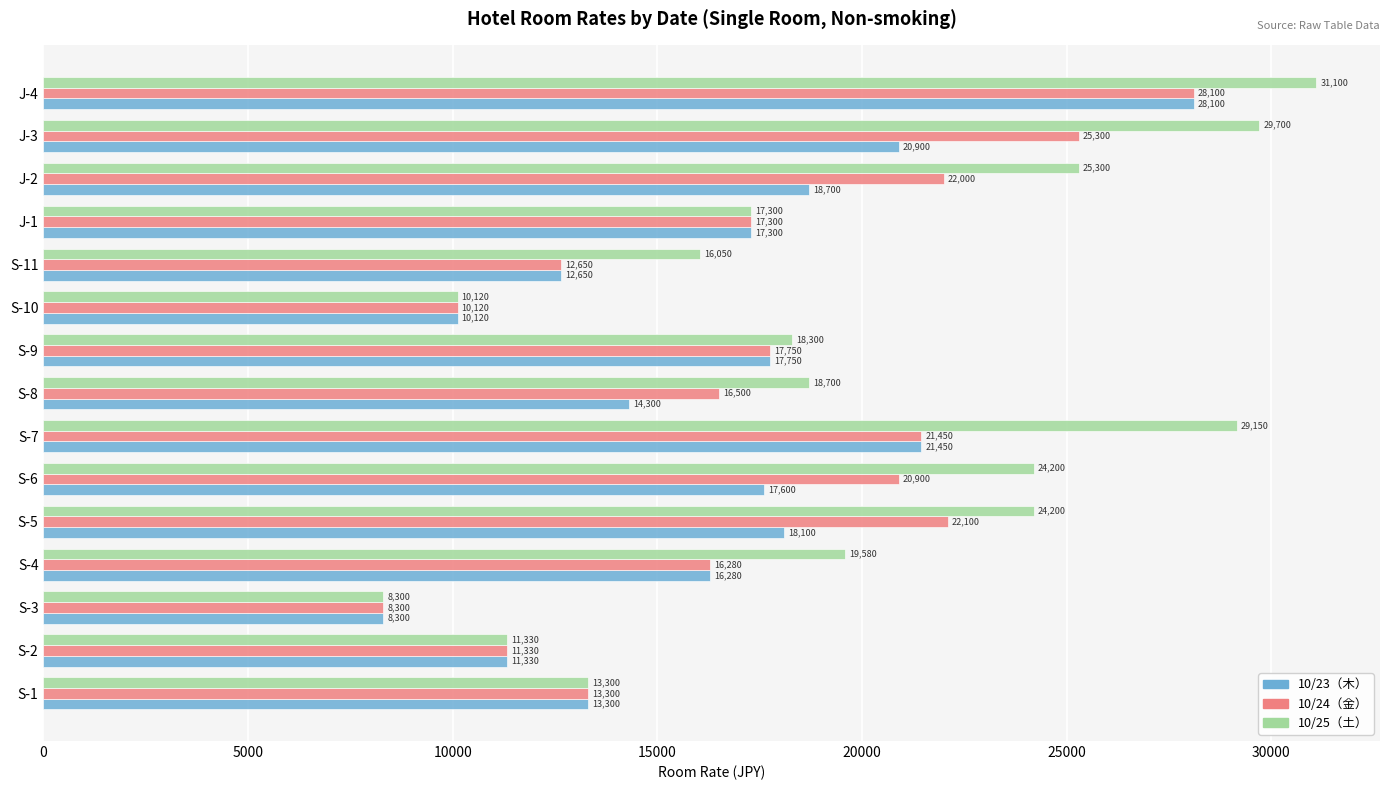

List the labels in order of 10/24（金） value, largest first.

J-4, J-3, S-5, J-2, S-7, S-6, S-9, J-1, S-8, S-4, S-1, S-11, S-2, S-10, S-3